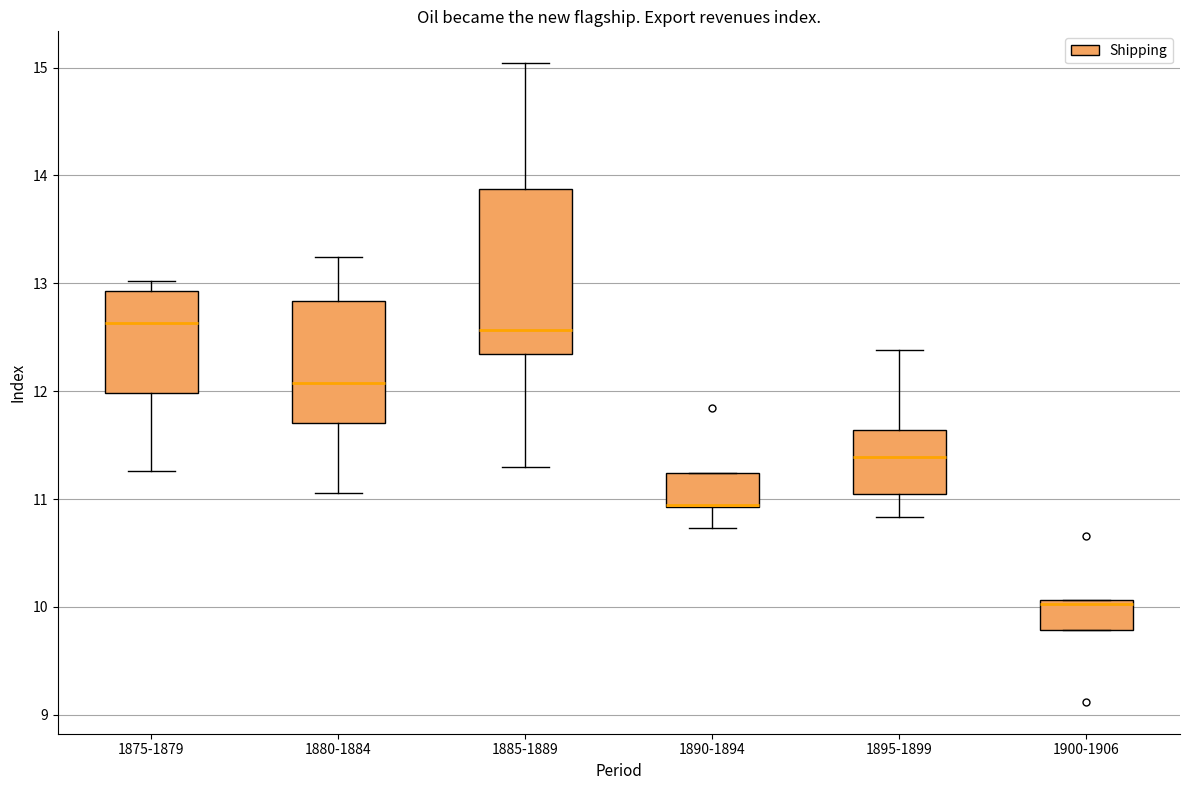

Reading left to right, transcribe this box plot: for each box, give where its median line is, the range the box spans, and where its two whiskers end, as read against the y-axis. The values are not printed on the chart, so give them approximately, as read against the axis.

1875-1879: median 12.6, box 12.0 to 12.9, whiskers 11.3 to 13.0
1880-1884: median 12.1, box 11.7 to 12.8, whiskers 11.1 to 13.2
1885-1889: median 12.6, box 12.3 to 13.9, whiskers 11.3 to 15.0
1890-1894: median 10.9 (drawn on the box's lower edge), box 10.9 to 11.2, whiskers 10.7 to 11.2
1895-1899: median 11.4, box 11.1 to 11.6, whiskers 10.8 to 12.4
1900-1906: median 10.0, box 9.8 to 10.1, whiskers 9.8 to 10.1